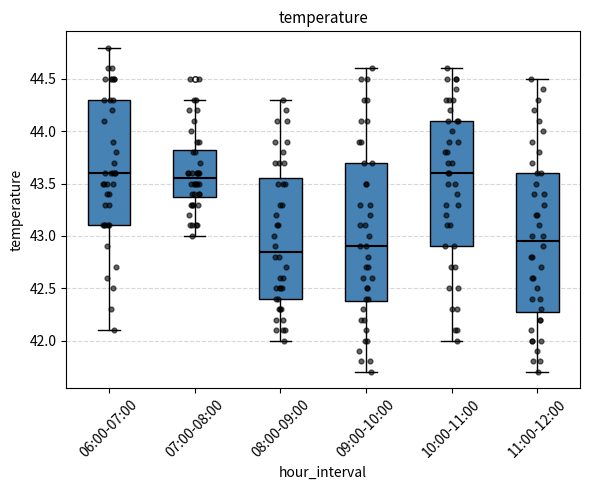

Reading left to right, transcribe this box plot: for each box, give where its median line is, the range the box spans, and where its two whiskers end, as read against the y-axis. The values are not printed on the chart, so give them approximately, as read against the axis.

06:00-07:00: median 43.60, box 43.10 to 44.30, whiskers 42.10 to 44.80
07:00-08:00: median 43.55, box 43.40 to 43.85, whiskers 43.00 to 44.30
08:00-09:00: median 42.85, box 42.40 to 43.55, whiskers 42.00 to 44.30
09:00-10:00: median 42.90, box 42.40 to 43.70, whiskers 41.70 to 44.60
10:00-11:00: median 43.60, box 42.90 to 44.10, whiskers 42.00 to 44.60
11:00-12:00: median 42.95, box 42.30 to 43.60, whiskers 41.70 to 44.50